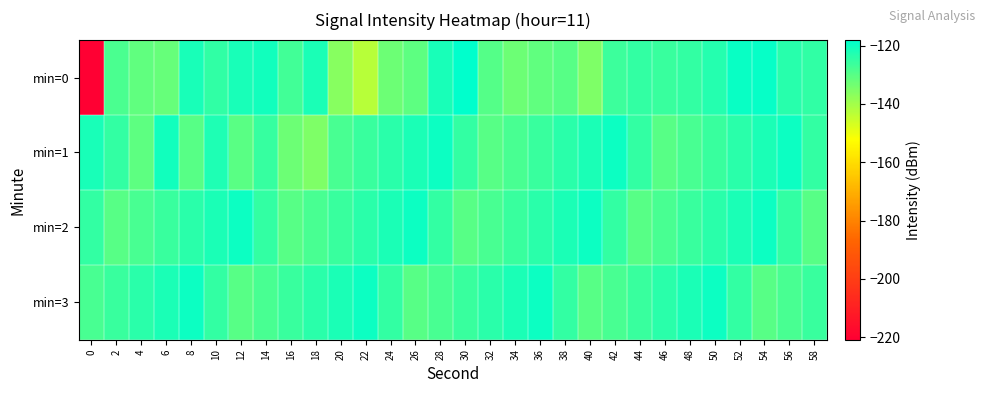

Reading left to right, what are all the values shown in this chart?

min=0: 0=-220.9	2=-128.3	4=-131.2	6=-131.9	8=-121.5	10=-124.8	12=-121.7	14=-120.7	16=-127.1	18=-121.8	20=-136.4	22=-142.8	24=-132.9	26=-130.6	28=-121.4	30=-118.1	32=-129.5	34=-132.7	36=-131.0	38=-130.0	40=-135.0	42=-126.5	44=-125.1	46=-126.1	48=-125.1	50=-123.1	52=-119.6	54=-119.0	56=-123.7	58=-124.9
min=1: 0=-121.4	2=-125.3	4=-130.6	6=-120.6	8=-130.1	10=-122.3	12=-130.3	14=-125.5	16=-132.9	18=-135.1	20=-128.0	22=-126.0	24=-124.0	26=-122.0	28=-120.0	30=-125.0	32=-130.0	34=-128.0	36=-126.0	38=-124.0	40=-122.0	42=-120.0	44=-125.0	46=-130.0	48=-128.0	50=-126.0	52=-124.0	54=-122.0	56=-120.0	58=-125.0
min=2: 0=-125.0	2=-130.0	4=-128.0	6=-126.0	8=-124.0	10=-122.0	12=-120.0	14=-125.0	16=-130.0	18=-128.0	20=-126.0	22=-124.0	24=-122.0	26=-120.0	28=-125.0	30=-130.0	32=-128.0	34=-126.0	36=-124.0	38=-122.0	40=-120.0	42=-125.0	44=-130.0	46=-128.0	48=-126.0	50=-124.0	52=-122.0	54=-120.0	56=-125.0	58=-130.0
min=3: 0=-128.0	2=-126.0	4=-124.0	6=-122.0	8=-120.0	10=-125.0	12=-130.0	14=-128.0	16=-126.0	18=-124.0	20=-122.0	22=-120.0	24=-125.0	26=-130.0	28=-128.0	30=-126.0	32=-124.0	34=-122.0	36=-120.0	38=-125.0	40=-130.0	42=-128.0	44=-126.0	46=-124.0	48=-122.0	50=-120.0	52=-125.0	54=-130.0	56=-128.0	58=-126.0